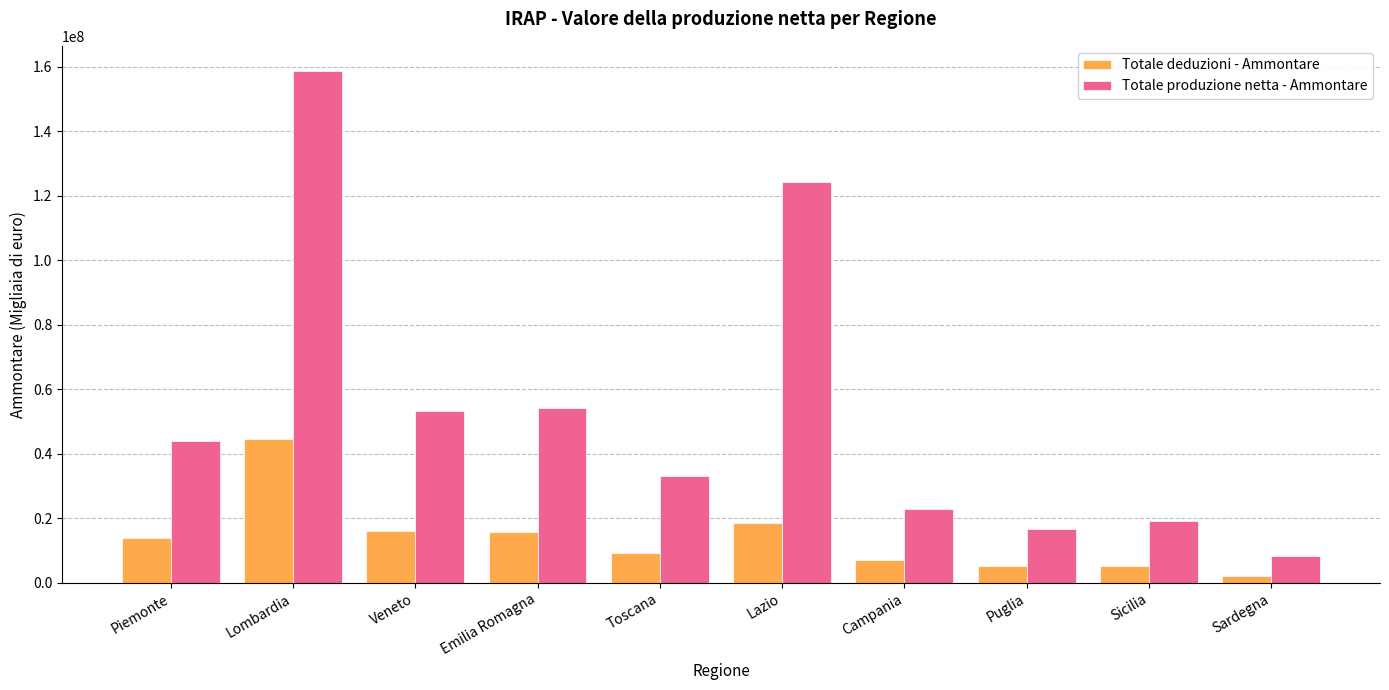

Which category has the lowest value in the Totale produzione netta - Ammontare series?

Sardegna